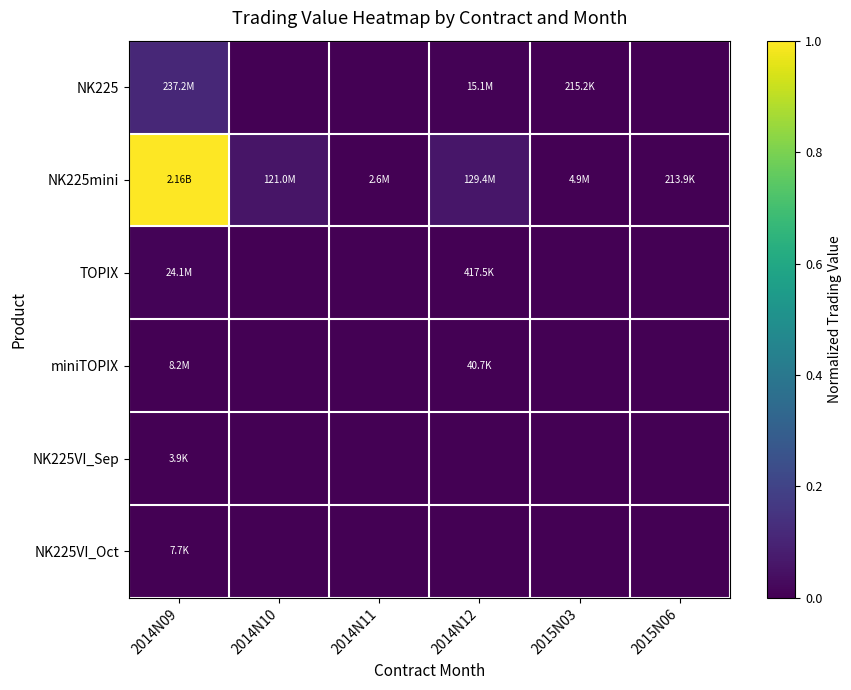

Reading left to right, transcribe all the data shown in this chart.

NK225: 2014N09=0.1	2014N10=0.0	2014N11=0.0	2014N12=0.0	2015N03=0.0	2015N06=0.0
NK225mini: 2014N09=1.0	2014N10=0.1	2014N11=0.0	2014N12=0.1	2015N03=0.0	2015N06=0.0
TOPIX: 2014N09=0.0	2014N10=0.0	2014N11=0.0	2014N12=0.0	2015N03=0.0	2015N06=0.0
miniTOPIX: 2014N09=0.0	2014N10=0.0	2014N11=0.0	2014N12=0.0	2015N03=0.0	2015N06=0.0
NK225VI_Sep: 2014N09=0.0	2014N10=0.0	2014N11=0.0	2014N12=0.0	2015N03=0.0	2015N06=0.0
NK225VI_Oct: 2014N09=0.0	2014N10=0.0	2014N11=0.0	2014N12=0.0	2015N03=0.0	2015N06=0.0